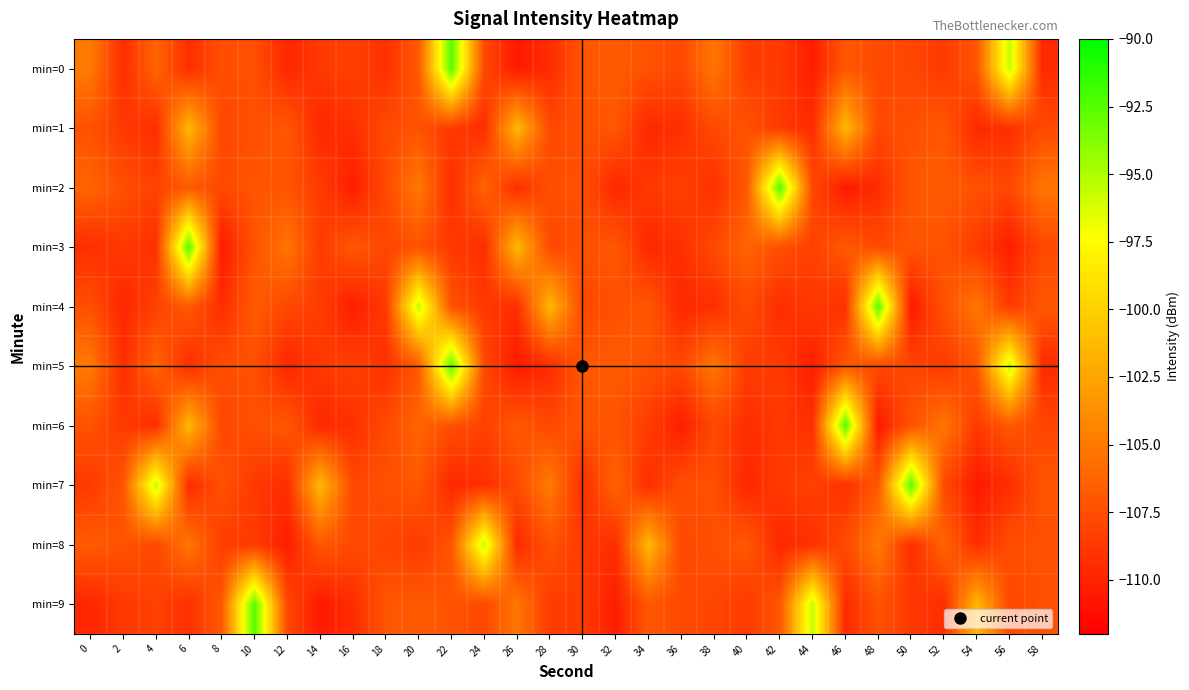

What is the total value across all series at 10?

-1060.4